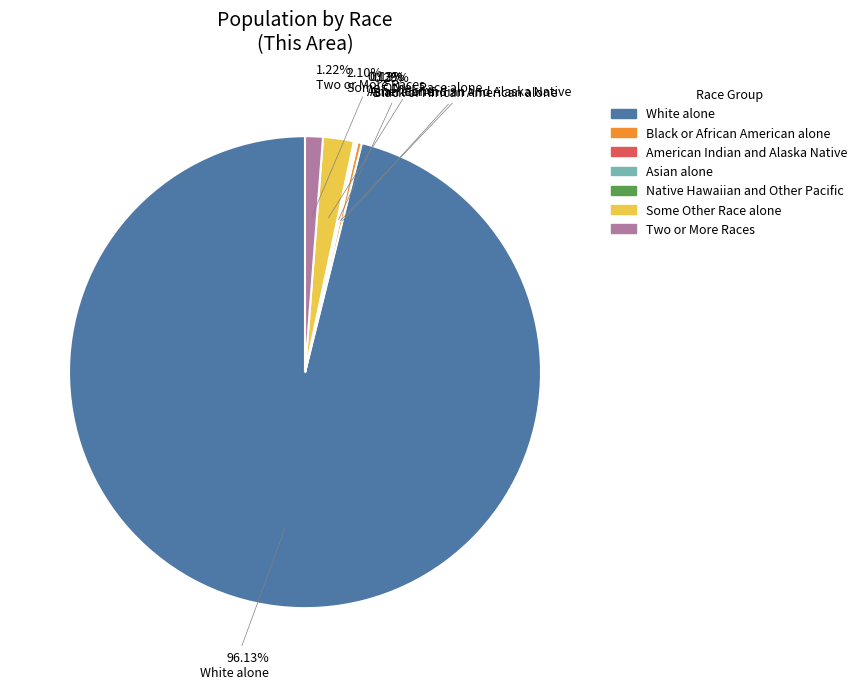

Which category accounts for the majority?

White alone